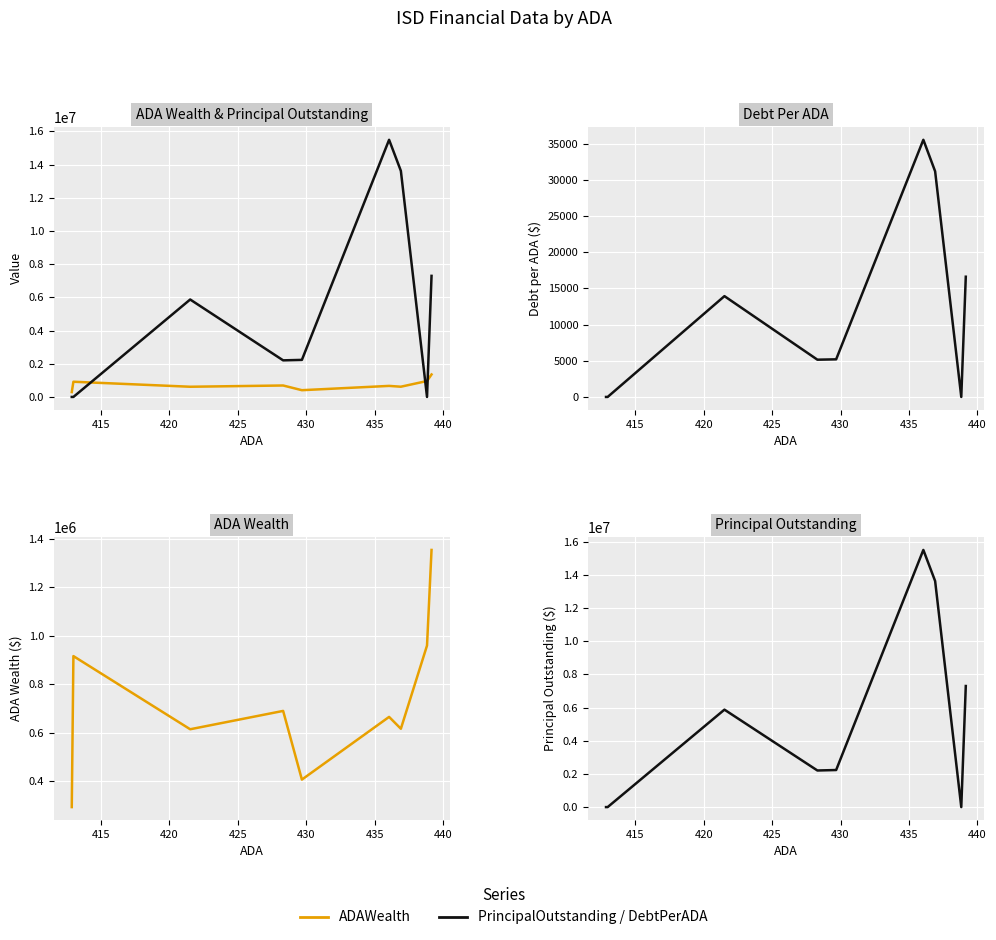

What is the difference between the second highest and second lowest values in the ADAWealth series?

553029.3